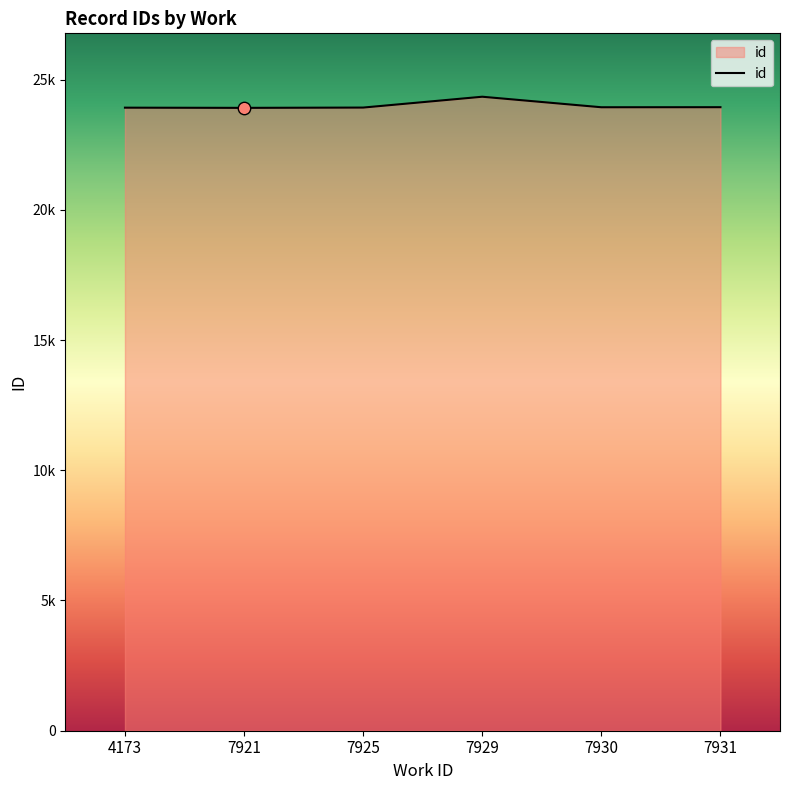

Which has a higher value, 7930 or 7929?

7929